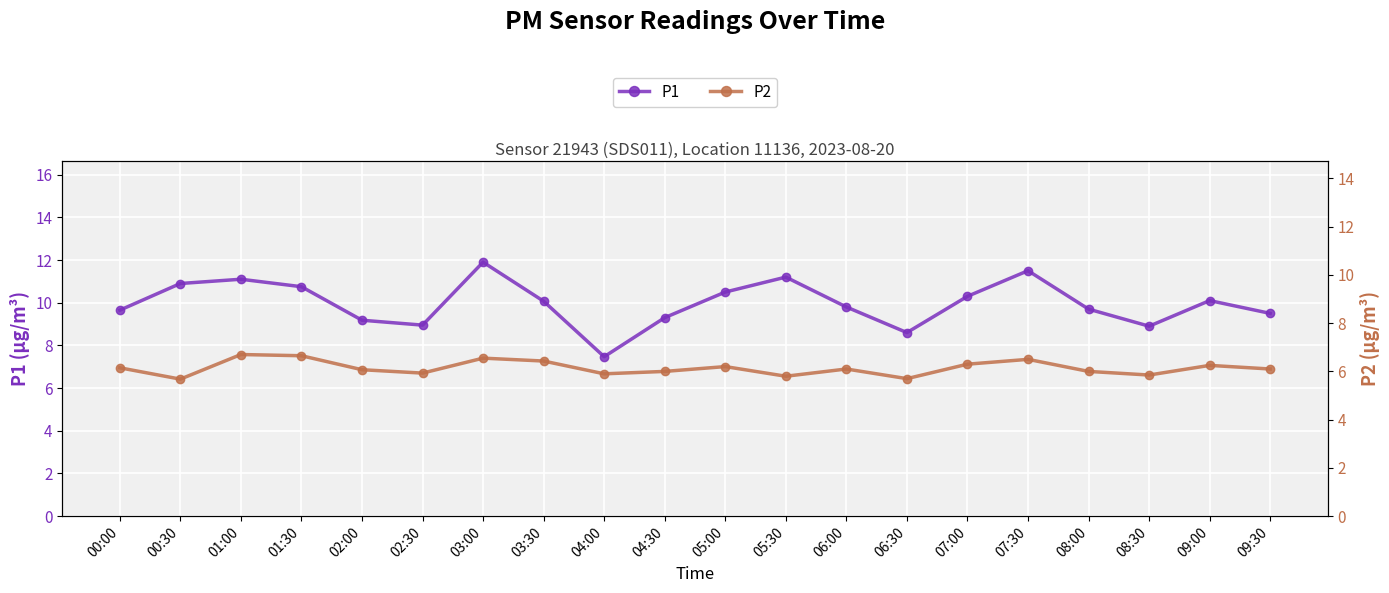

Is it true that P2 equals 6.5 at 03:00?

True